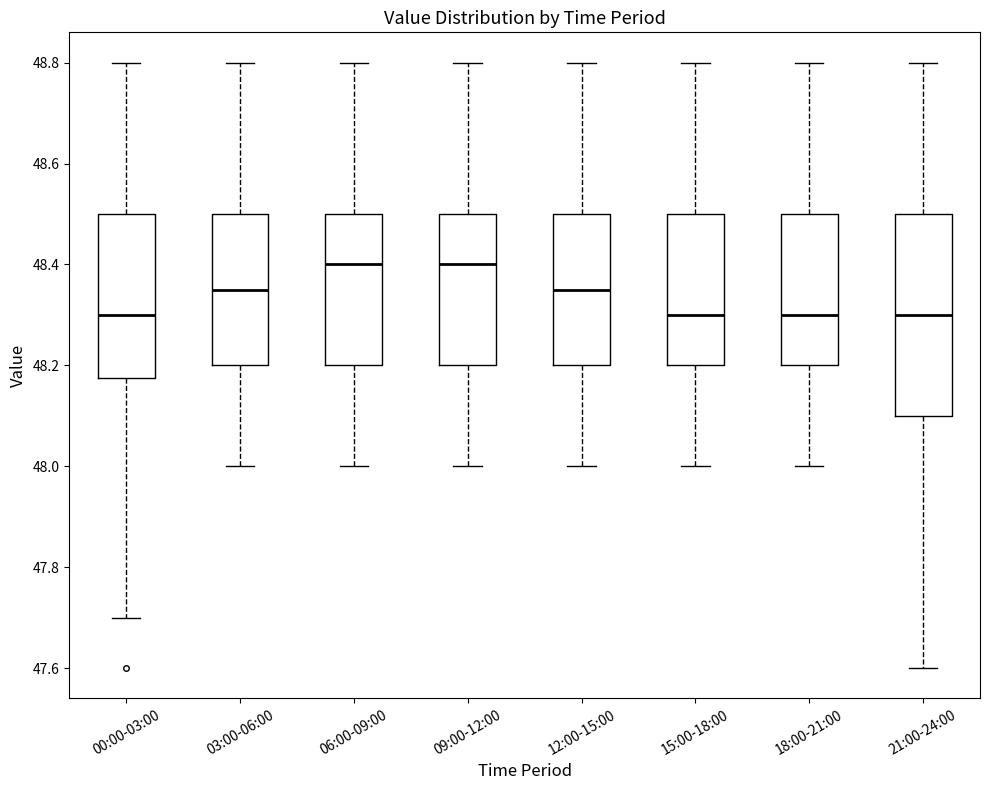

Comparing the boxes themselves (not the whiskers), which one is the tallest?

21:00-24:00